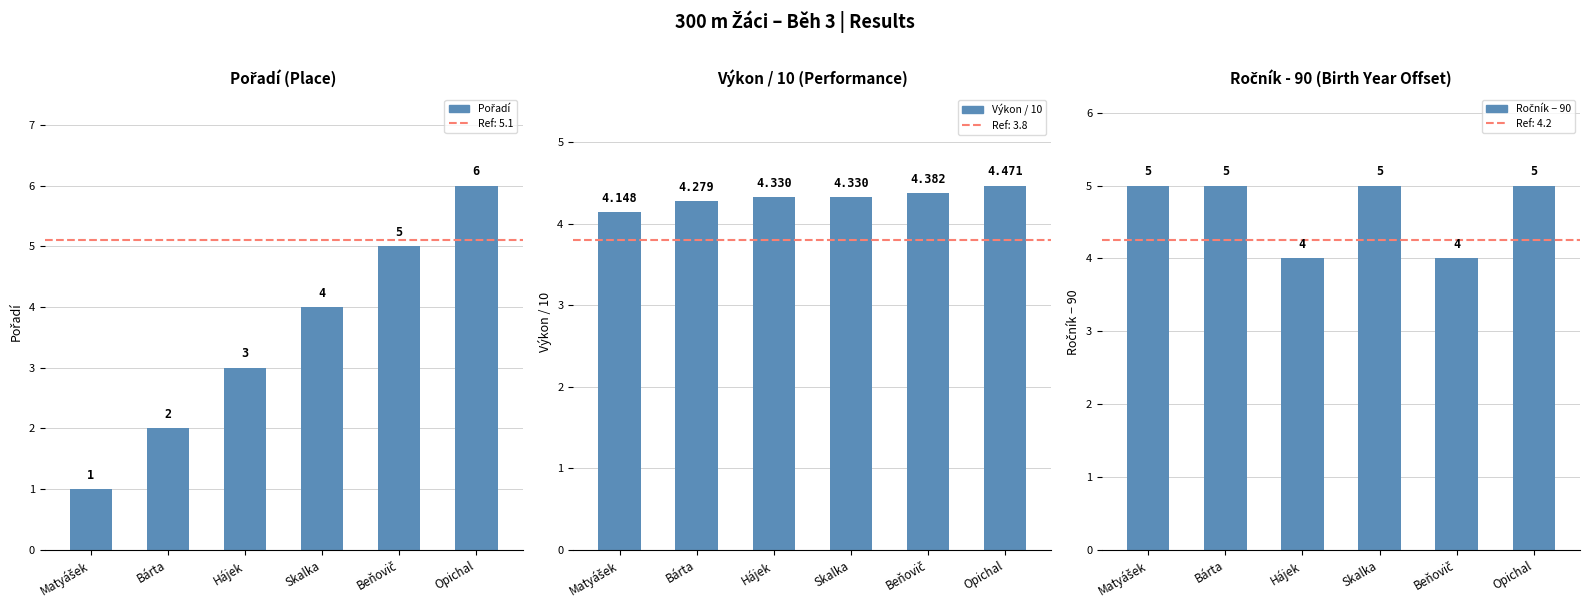

List the series in order of their peak value, highest first.

Pořadí, Ročník − 90, Výkon / 10